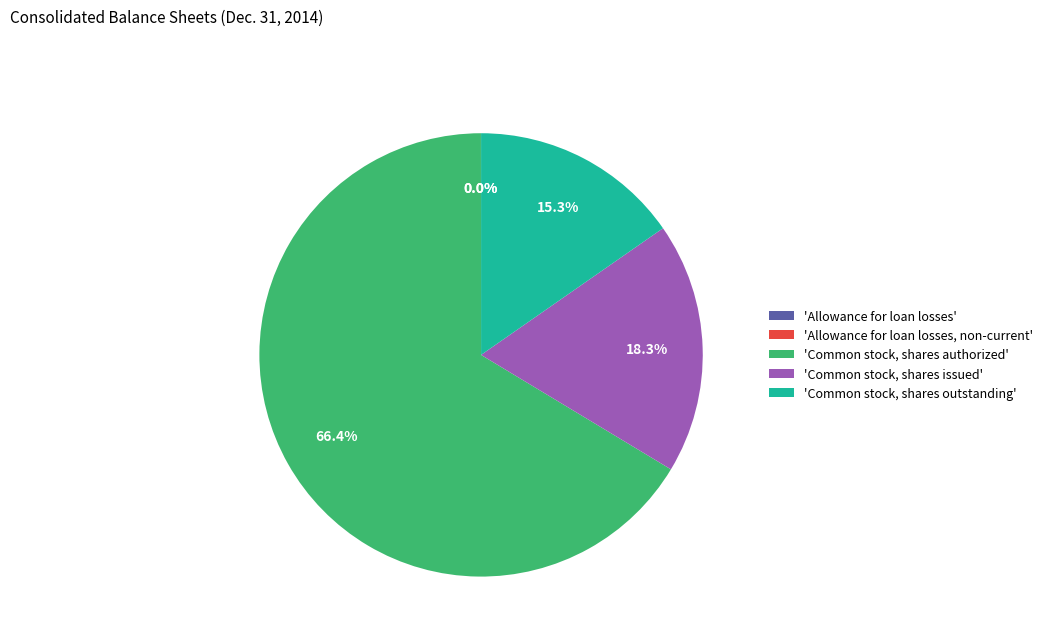

Which category accounts for the majority?

'Common stock, shares authorized'